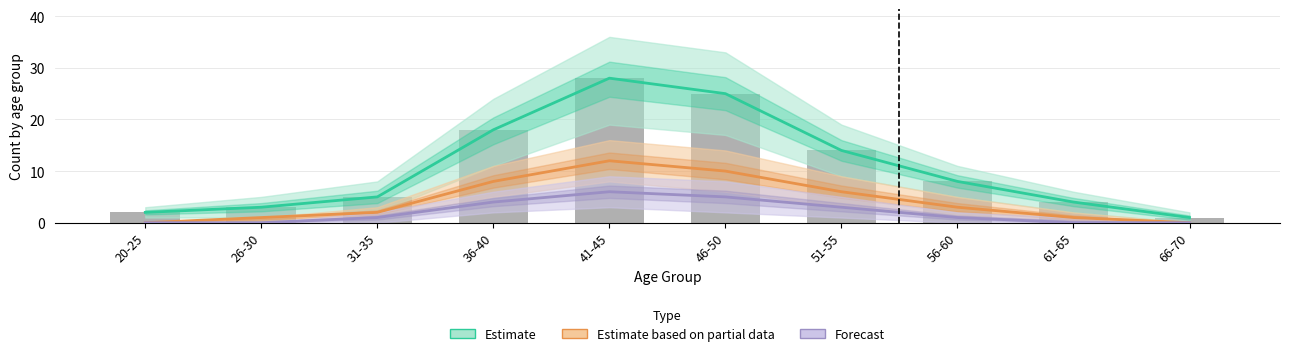

At which label does Estimate reach its minimum?

66-70